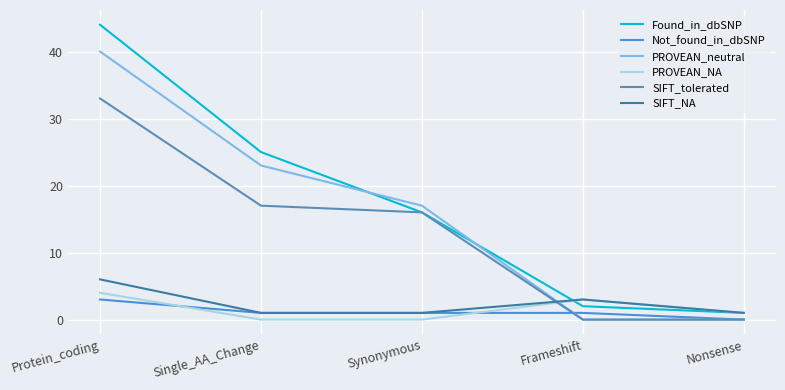

What is the difference between the maximum and minimum values in the Found_in_dbSNP series?

43